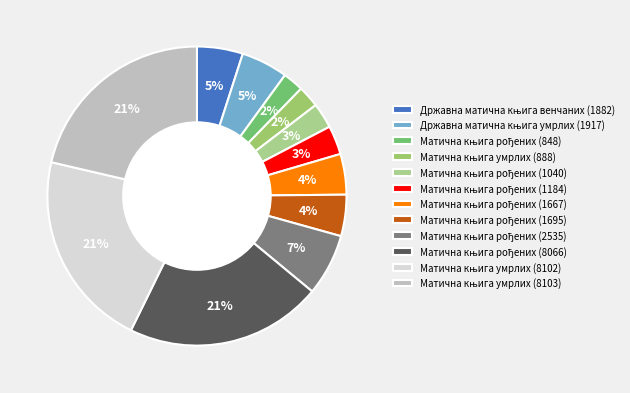

How many segments does this pie chart have?

12